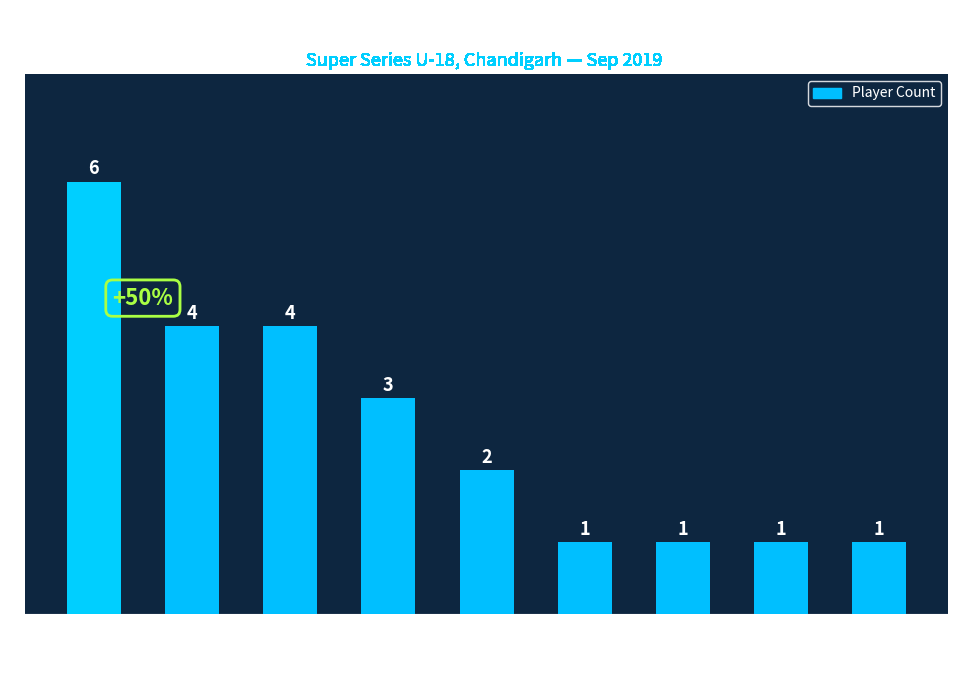

Are the bars grouped side by side (vs. stacked)?

No